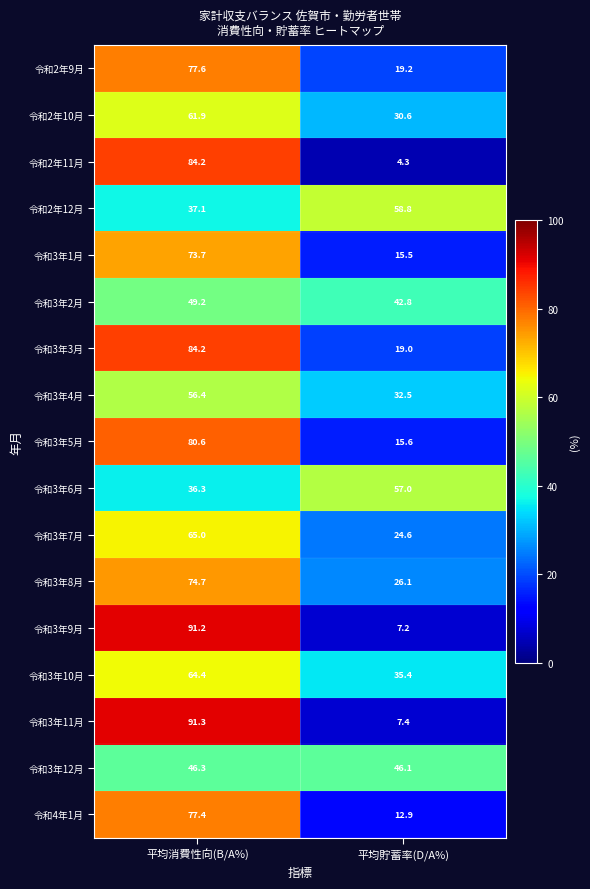

What is the difference between the 令和2年12月 values at 平均消費性向(B/A%) and 平均貯蓄率(D/A%)?

21.7